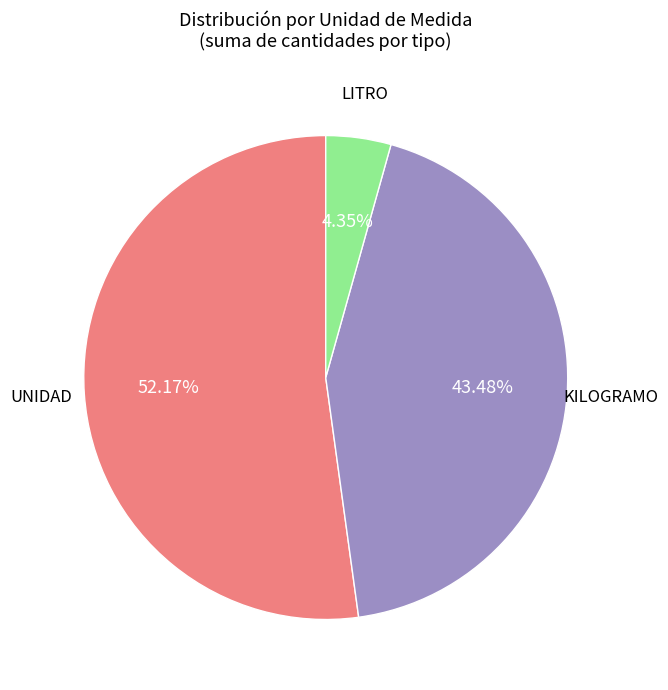

Does any single category account for the majority?

Yes